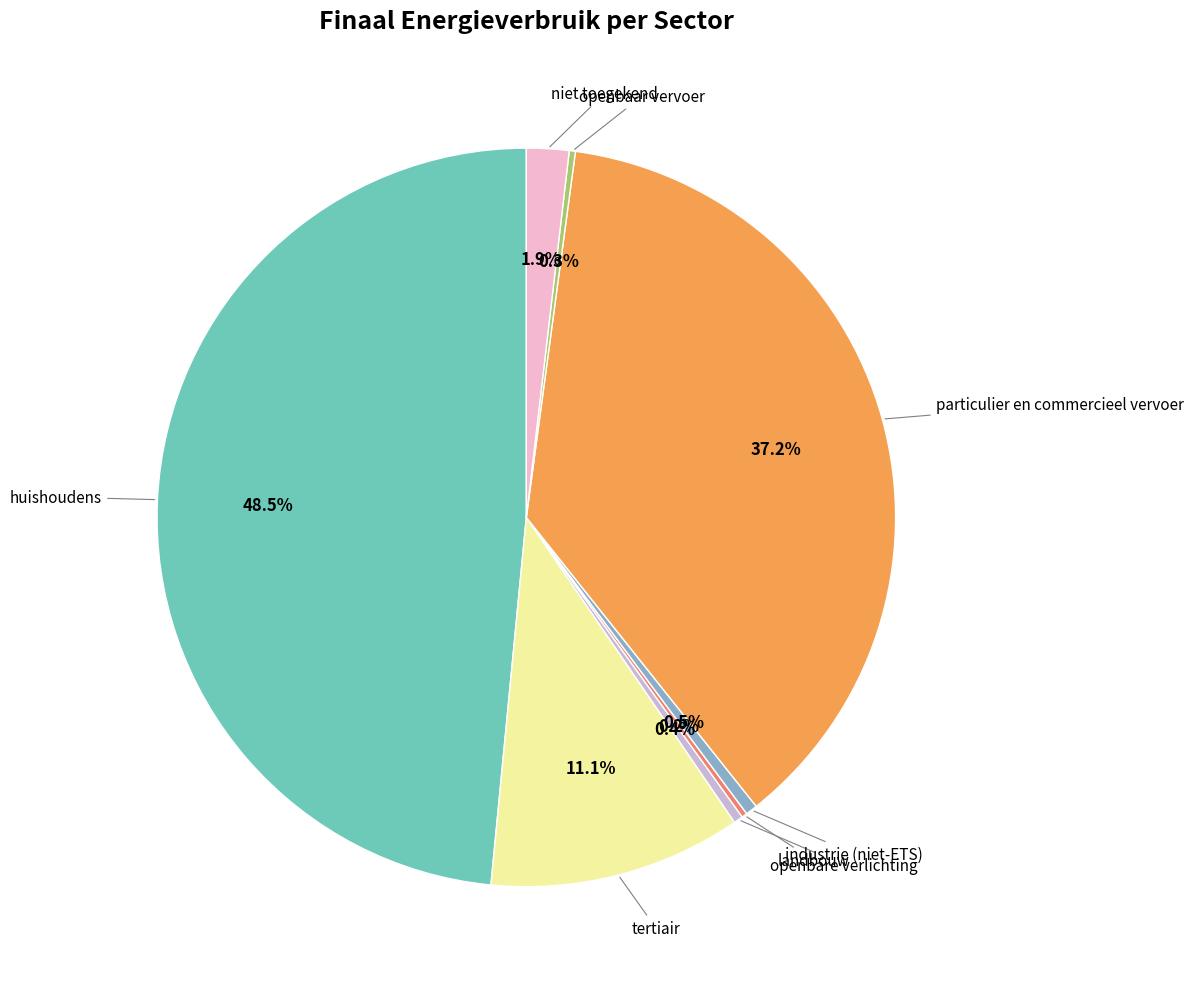

Is there any slice that represents more than half of the pie?

No